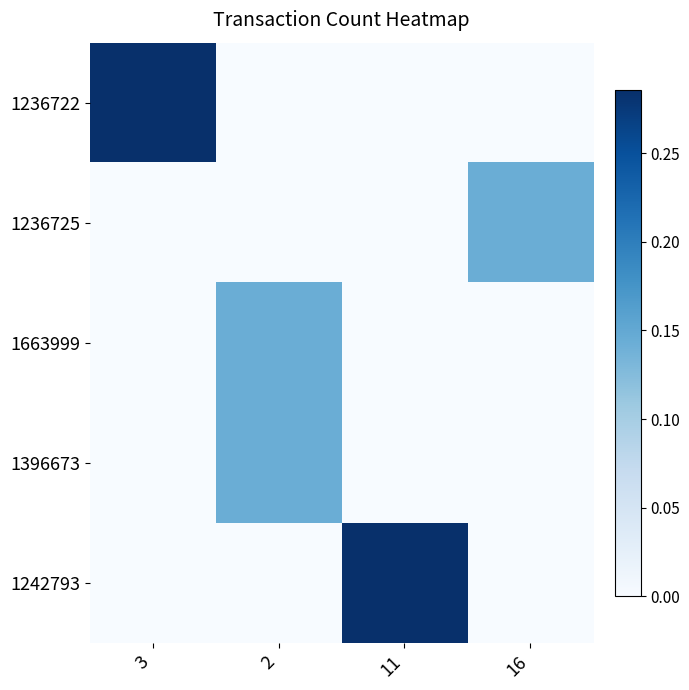

What is the greatest value displayed?

0.3